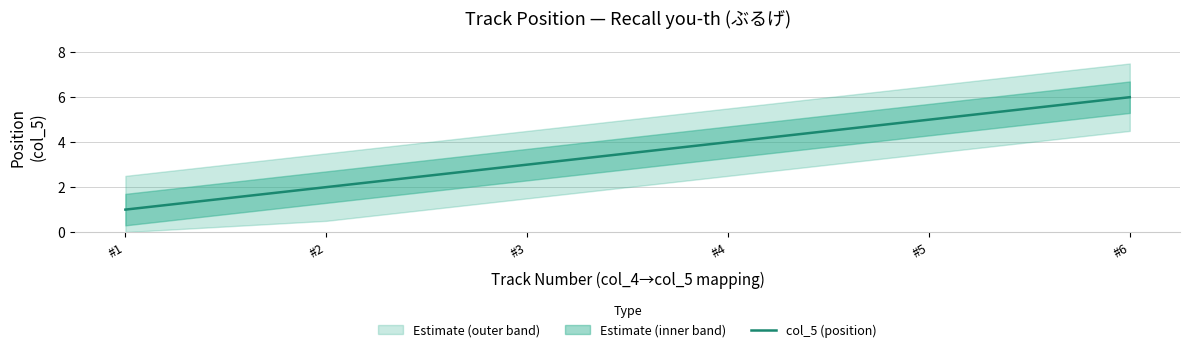

What is the change in value from #1 to #6?

+5